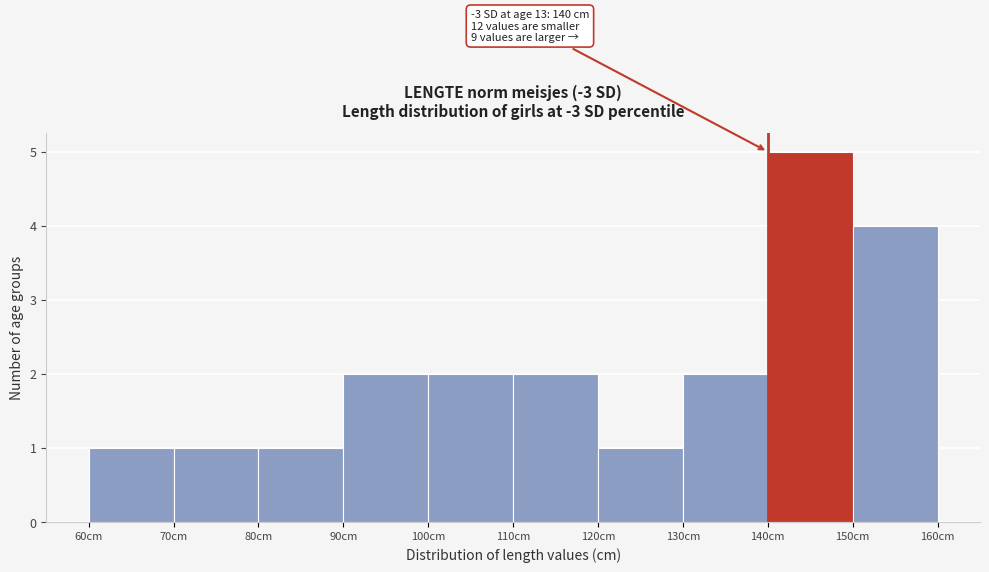

Which range on the x-axis has the tallest bar?

140 to 150